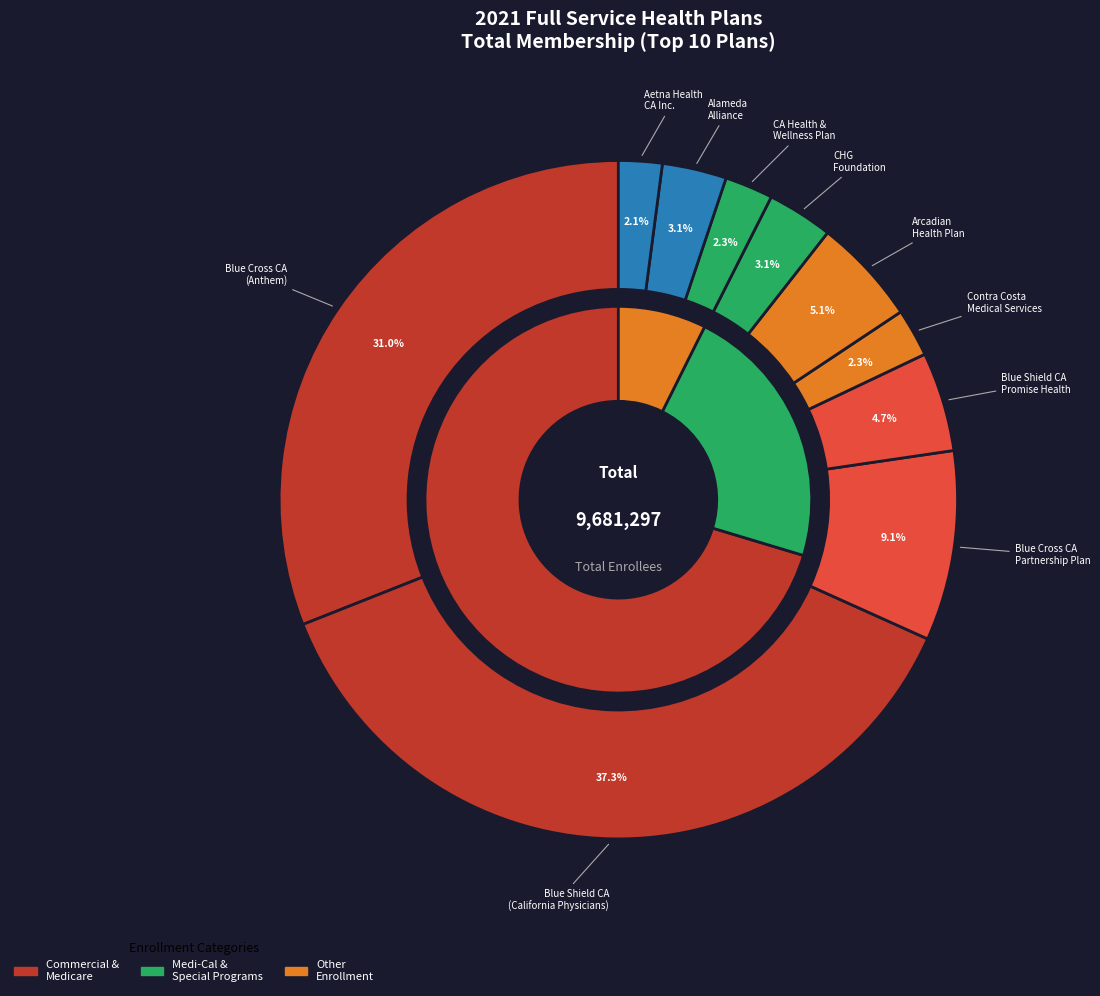

How much of the chart is everything except Blue Shield of California Promise Health?

95.3%